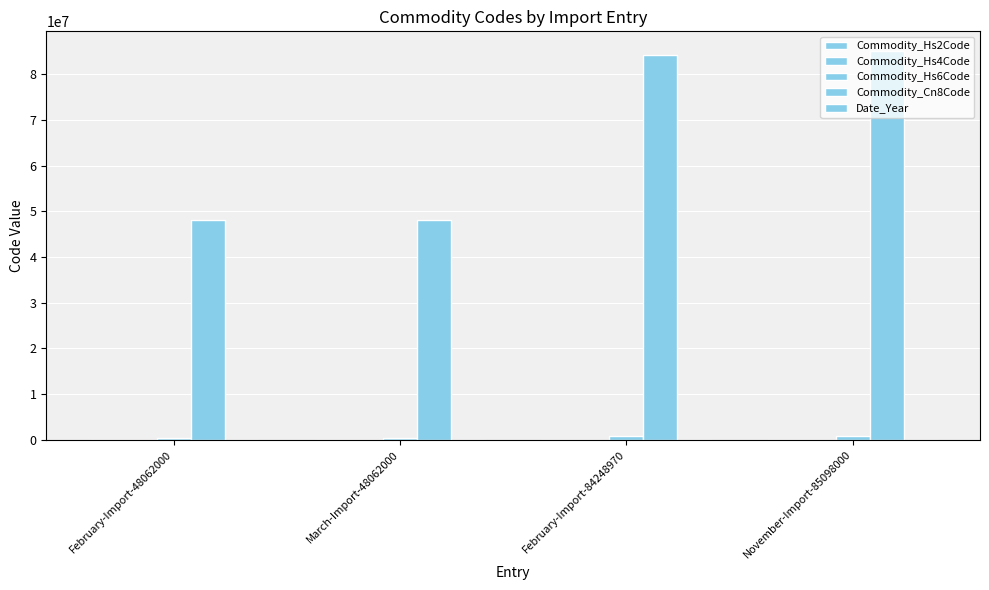

What is the difference between the second highest and minimum values in the Commodity_Cn8Code series?

36186970